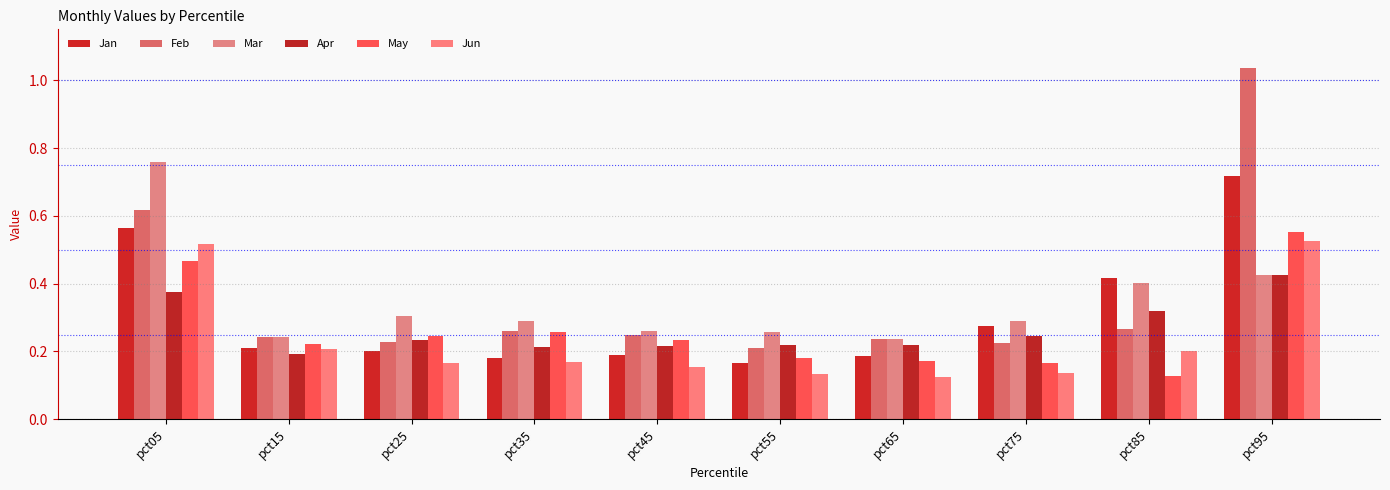

How many bars are there in total?

60